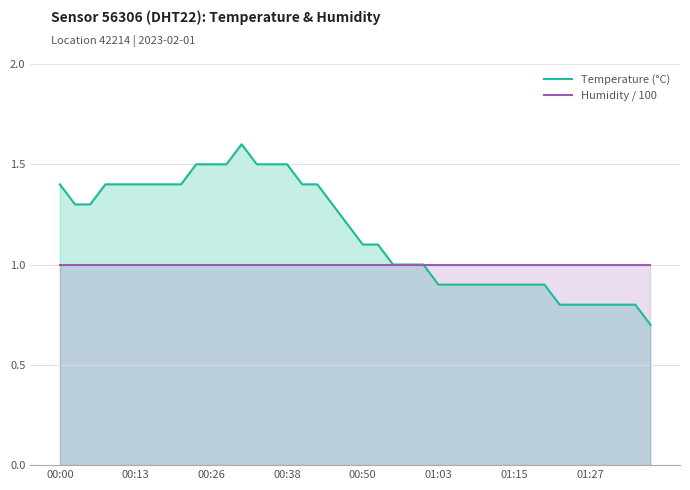

What is the difference between the second highest and minimum values in the Temperature (°C) series?

0.8